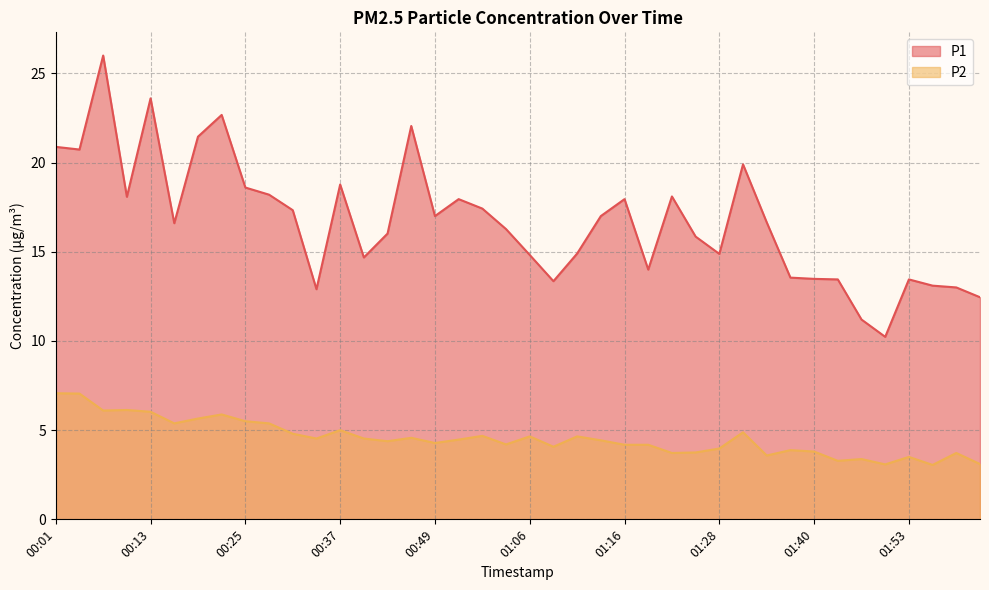

Rank the series at 00:35 from lowest to highest value.

P2, P1